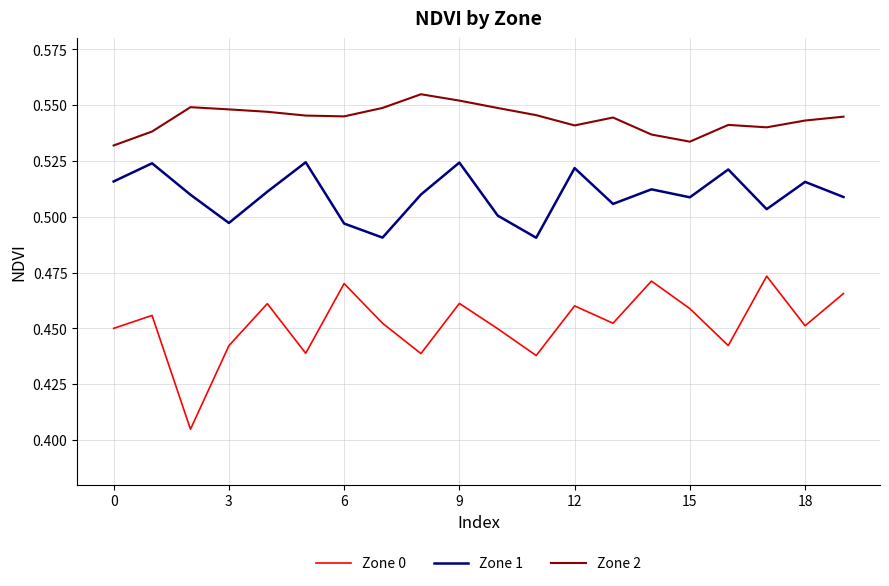

True or false: Zone 2 and Zone 1 intersect in this chart.

False